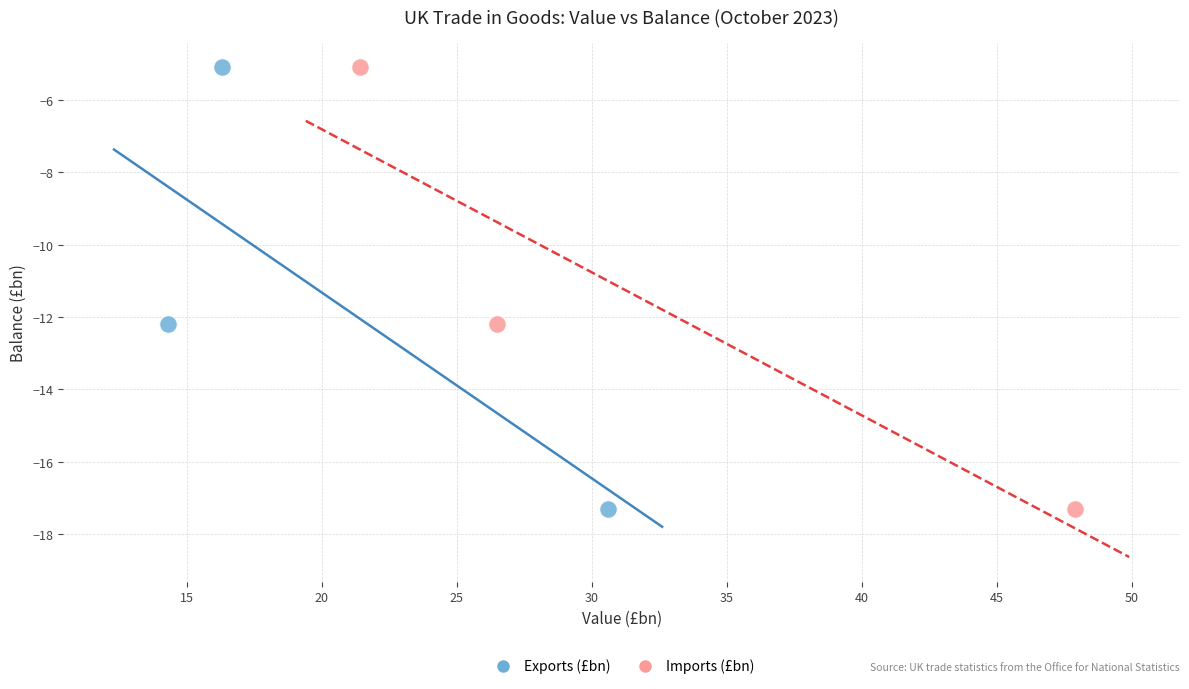

What are all the series names shown in the legend?

Exports (£bn), Imports (£bn)